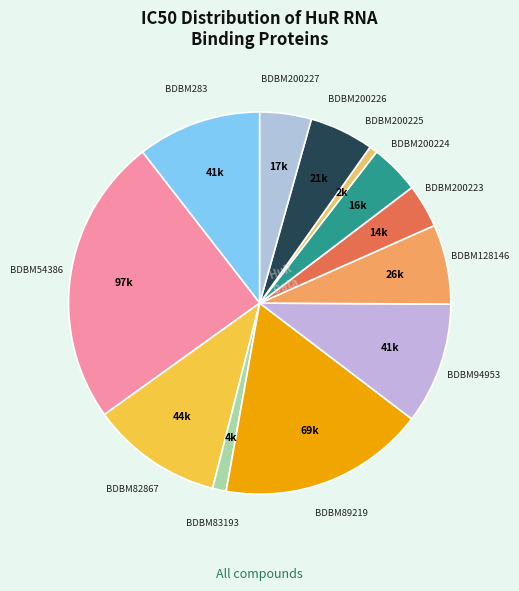

Does BDBM128146 represent more than half of the total?

No